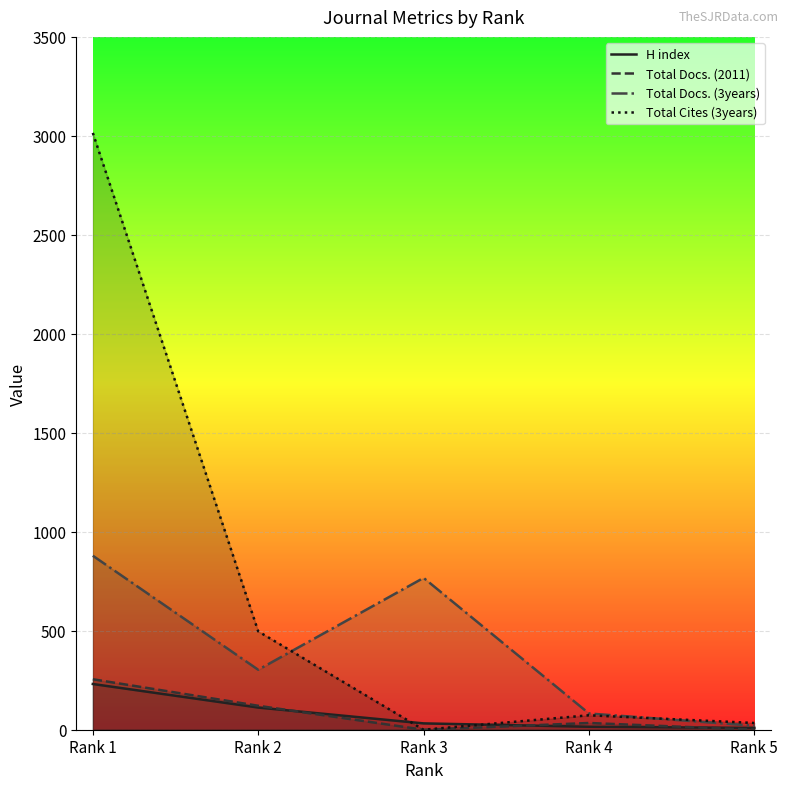

True or false: Total Docs. (3years) and Total Docs. (2011) cross at least once.

False